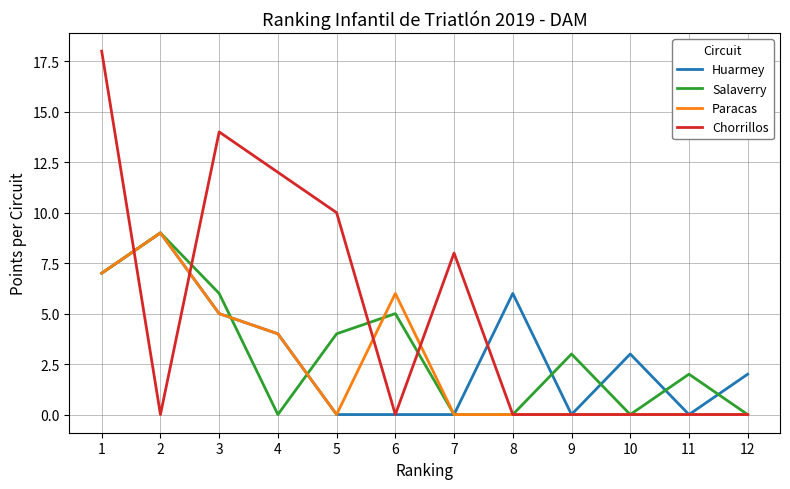

What is the highest value of the Huarmey series?

9